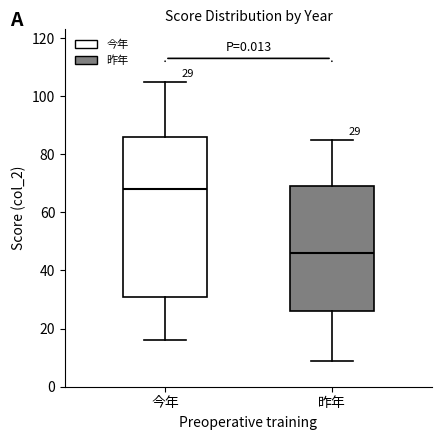

Which box has the highest median line?

今年